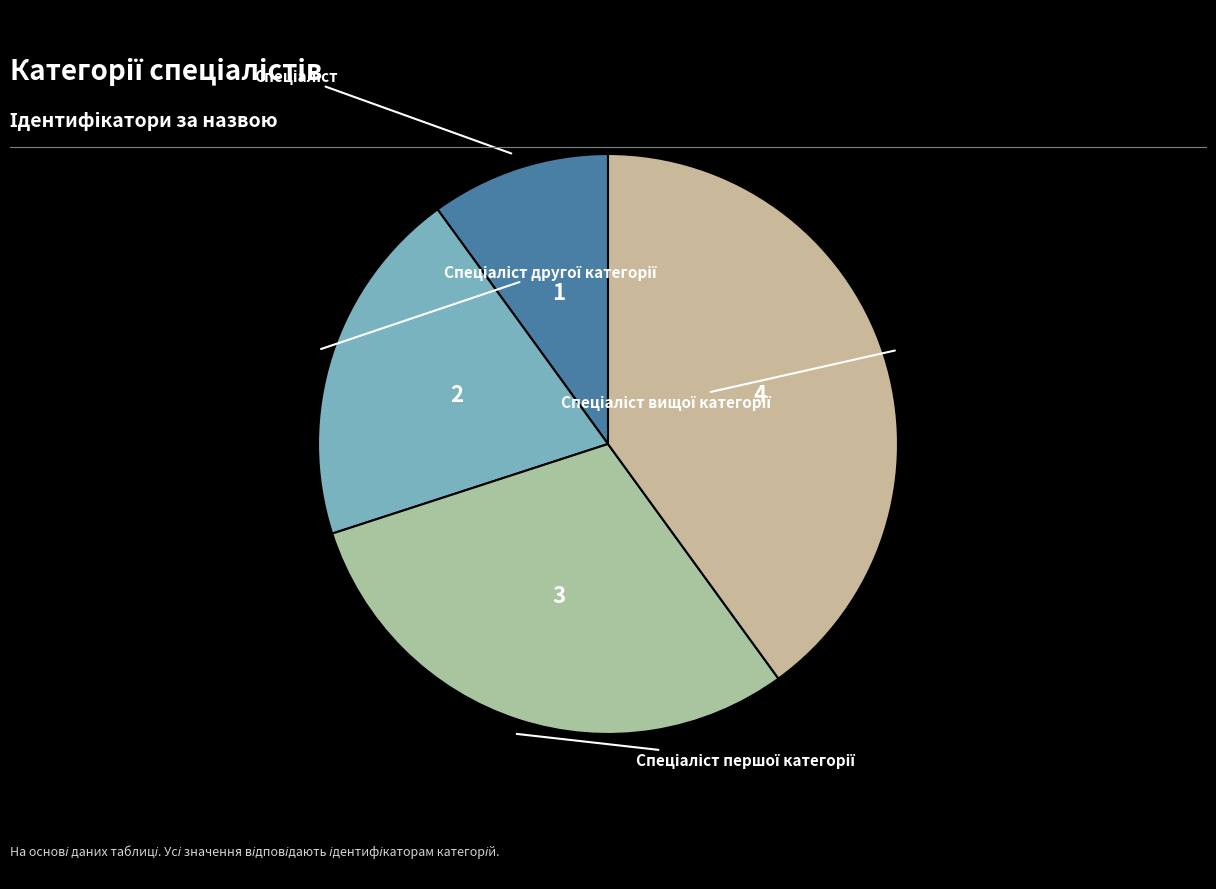

How many segments does this pie chart have?

4